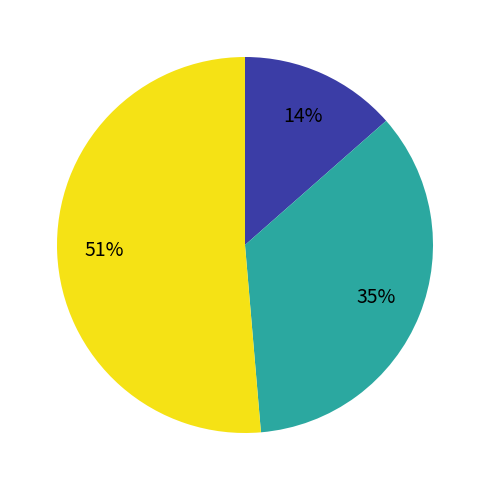

To the nearest percent, what is the average slice percentage?

33%